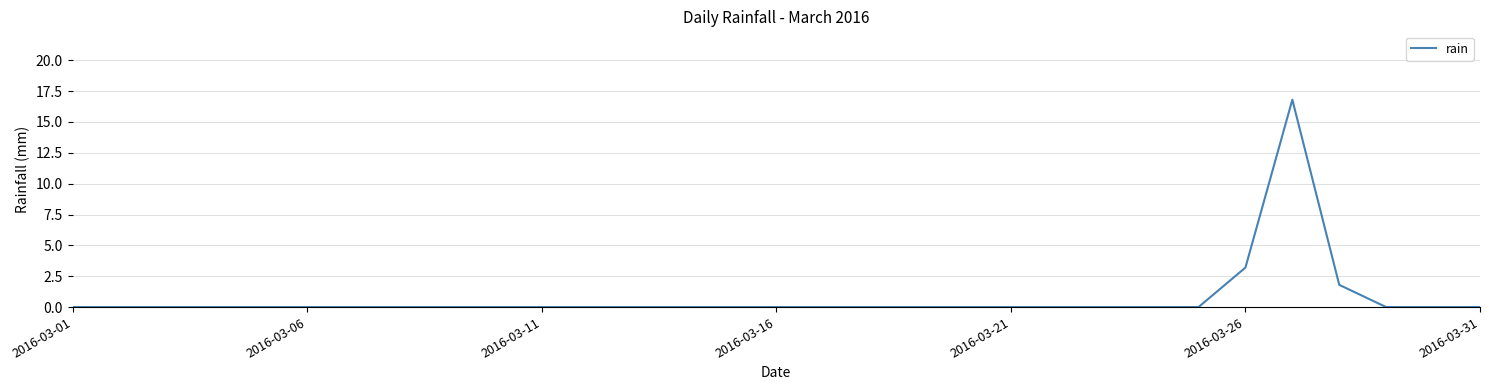

Does the chart display data point markers on the line(s)?

No